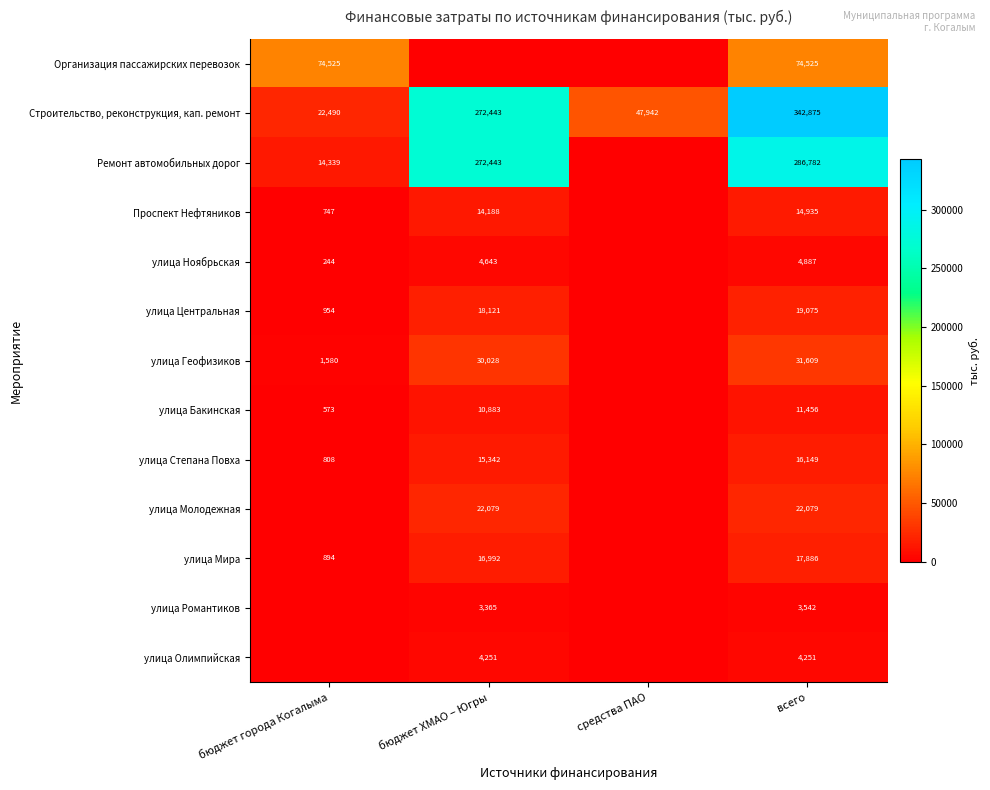

The Проспект Нефтяников series shows 14188 at бюджет ХМАО – Югры. True or false?

True